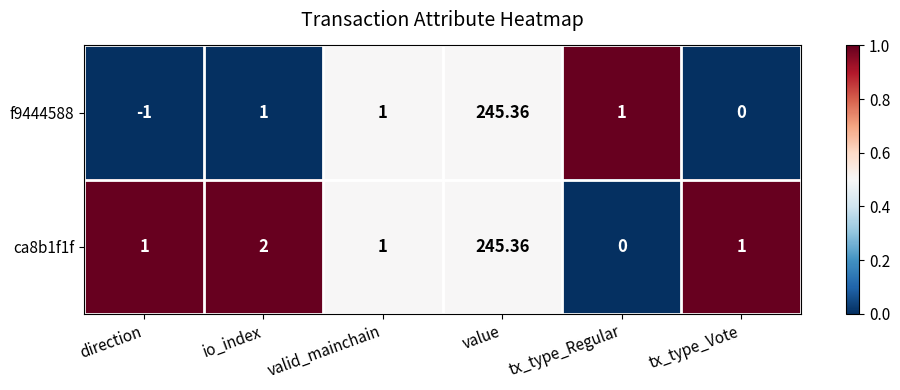

Which label corresponds to the largest value in the chart?

value